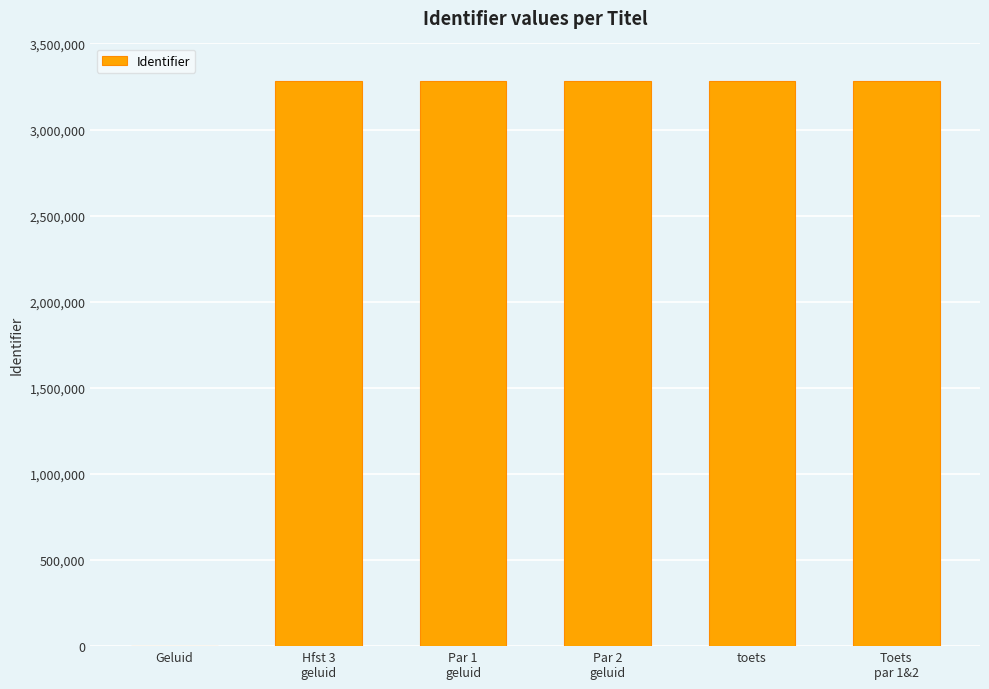

What is the sum of all values?

16414075